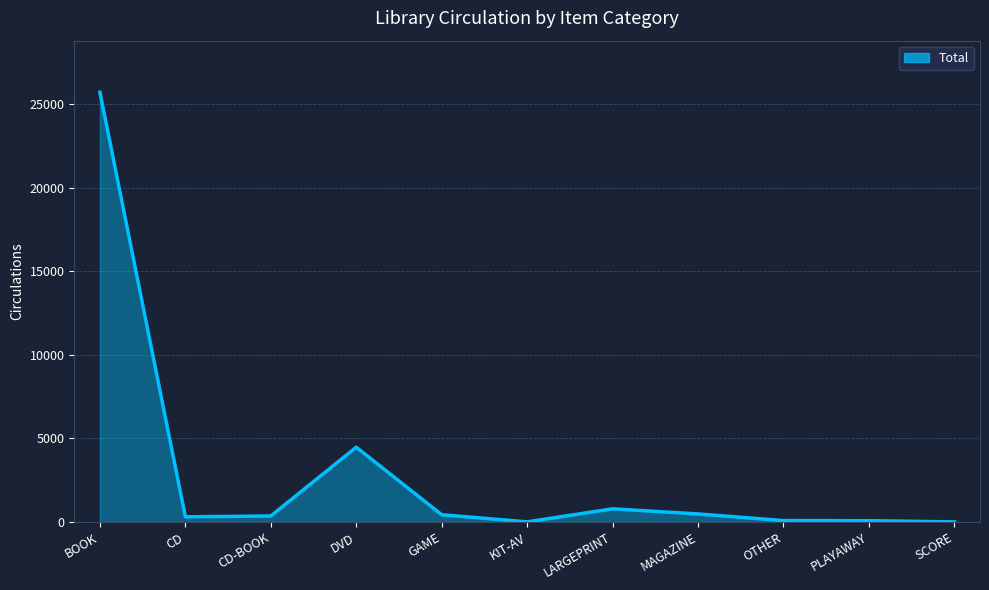

Between LARGEPRINT and KIT-AV, which is larger?

LARGEPRINT